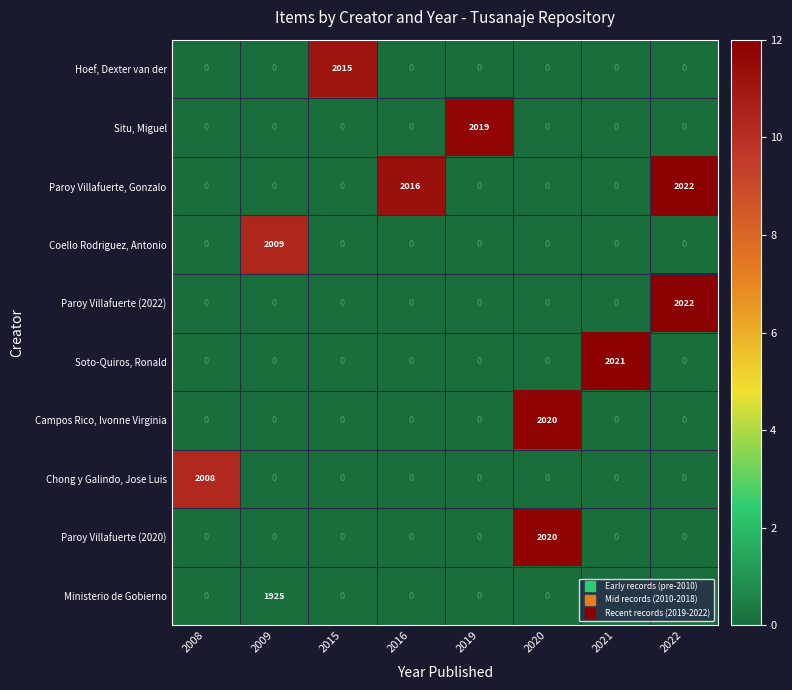

The Chong y Galindo, Jose Luis series shows 2008 at 2008. True or false?

True